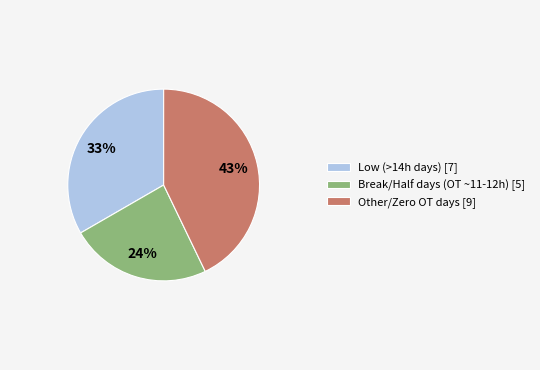

Is the sum of Break/Half days (OT ~11-12h) [5] and Low (>14h days) [7] greater than half?

Yes